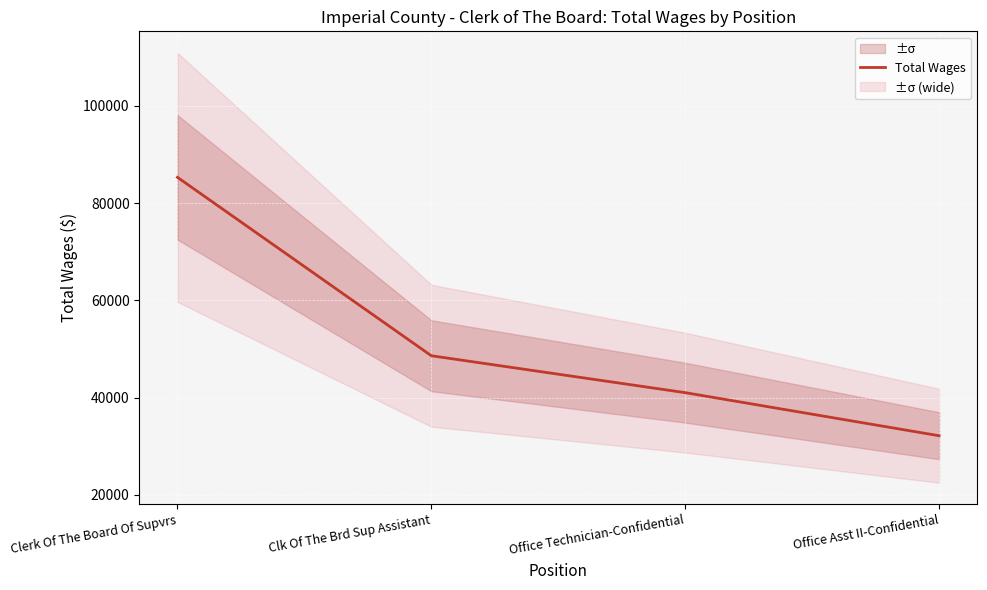

List the labels in order of value, smallest first.

Office Asst II-Confidential, Office Technician-Confidential, Clk Of The Brd Sup Assistant, Clerk Of The Board Of Supvrs